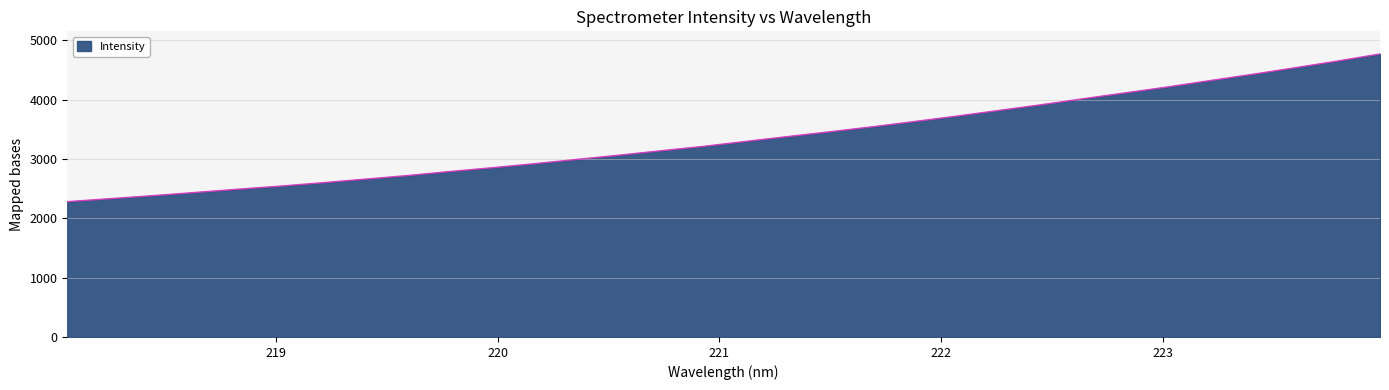

What is the smallest value displayed?

2280.6